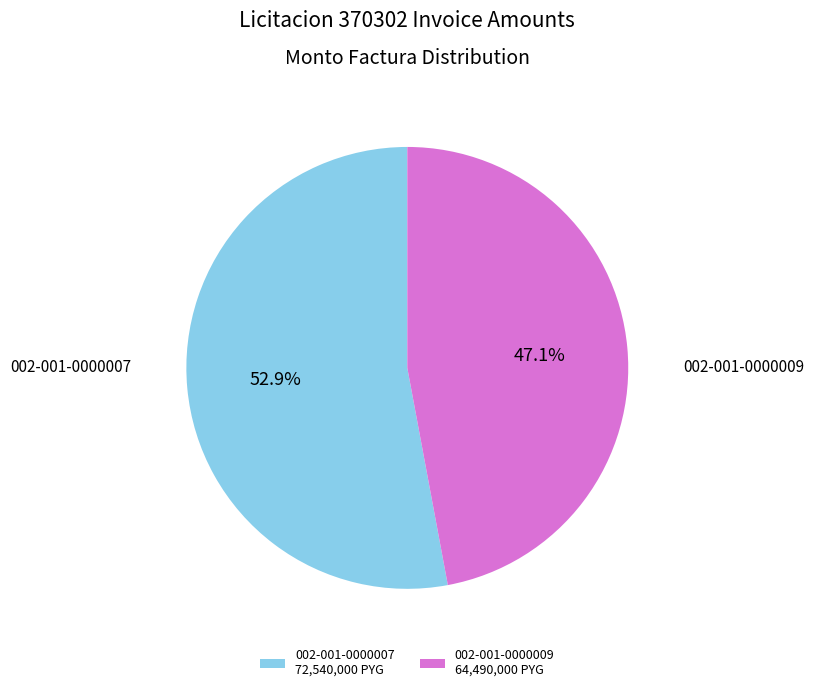

To the nearest percent, what percentage of the pie is 002-001-0000009?

47%